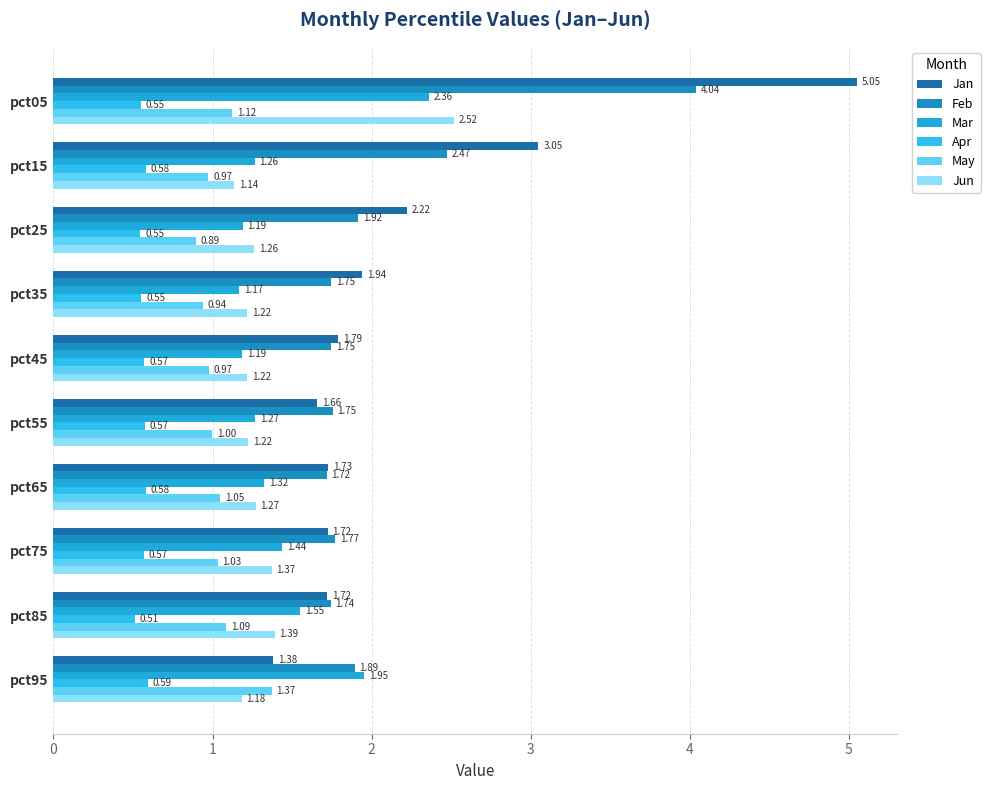

How many data points in May are less than 1?

5